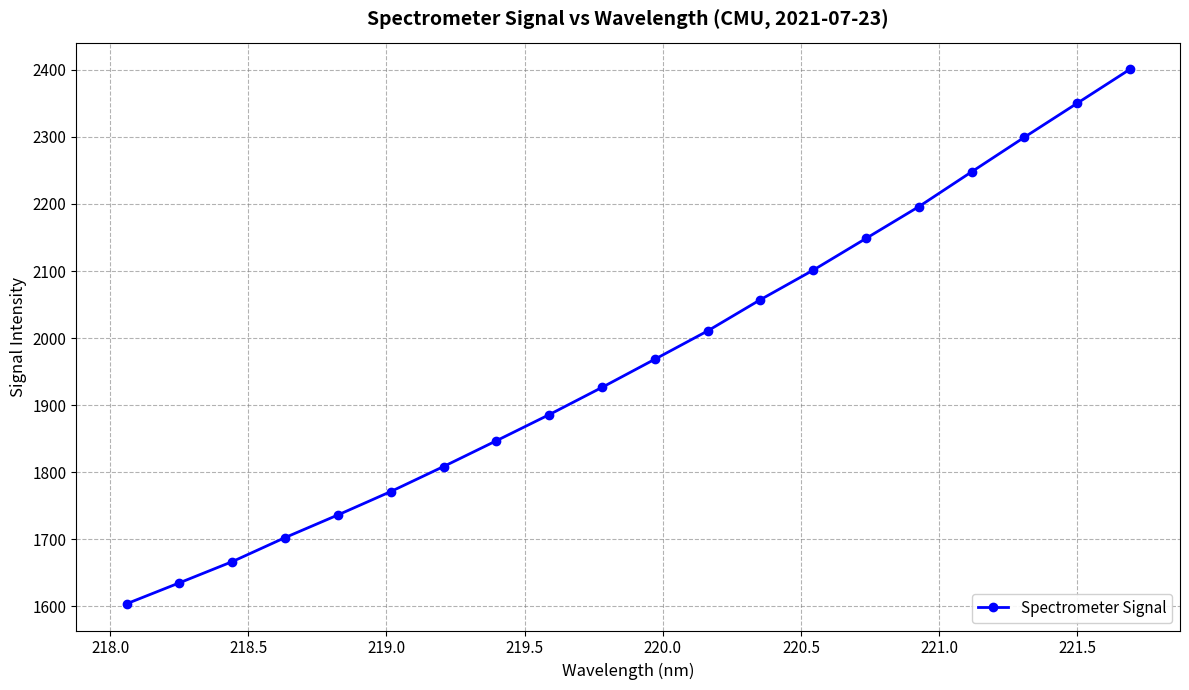

How many categories are shown in the chart?

20